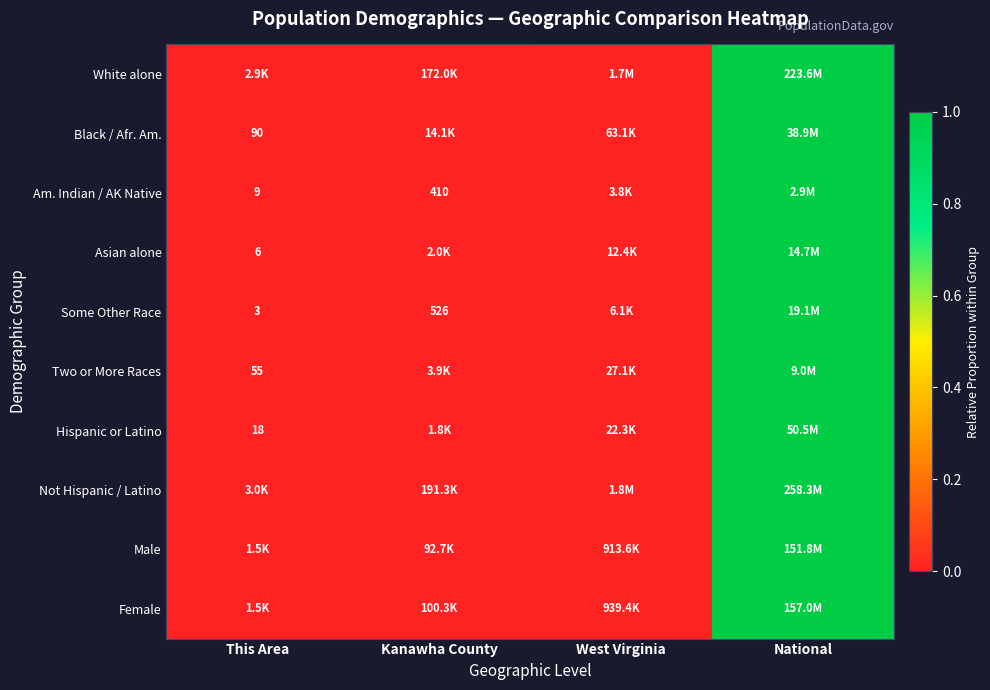

How many distinct data groups are displayed?

10